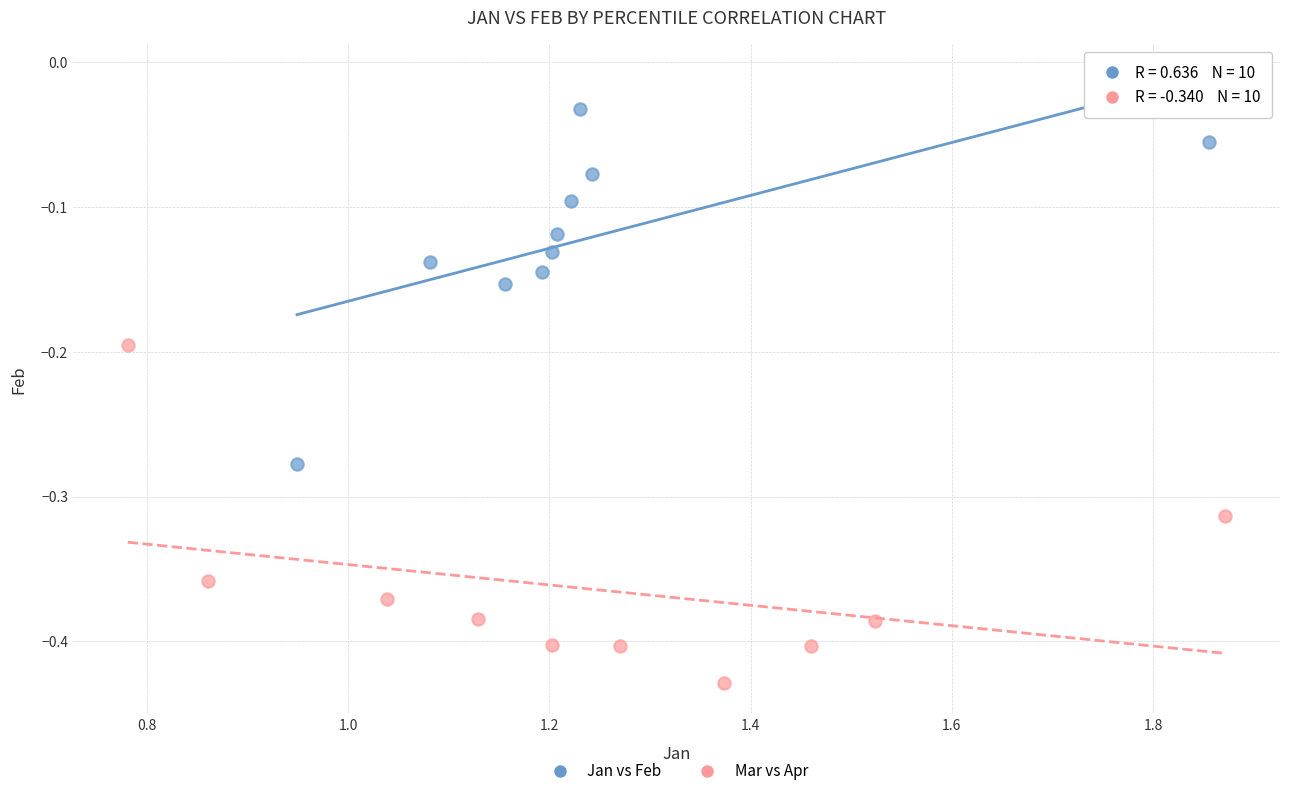

What are all the series names shown in the legend?

Jan vs Feb, Mar vs Apr